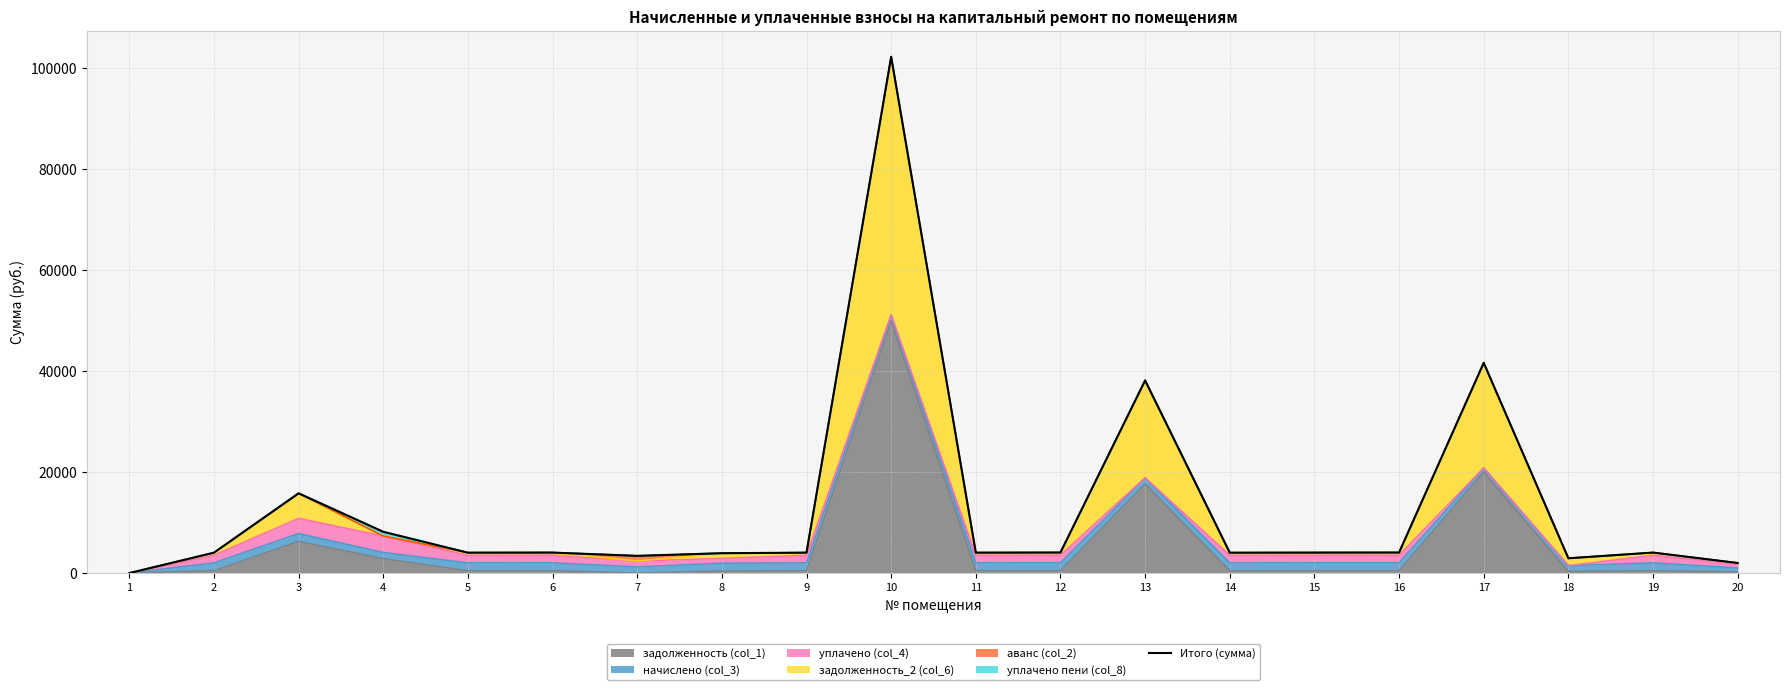

Rank the categories by value from highest to lowest.

10, 17, 13, 3, 4, 12, 16, 19, 6, 15, 9, 11, 2, 5, 14, 8, 7, 18, 20, 1